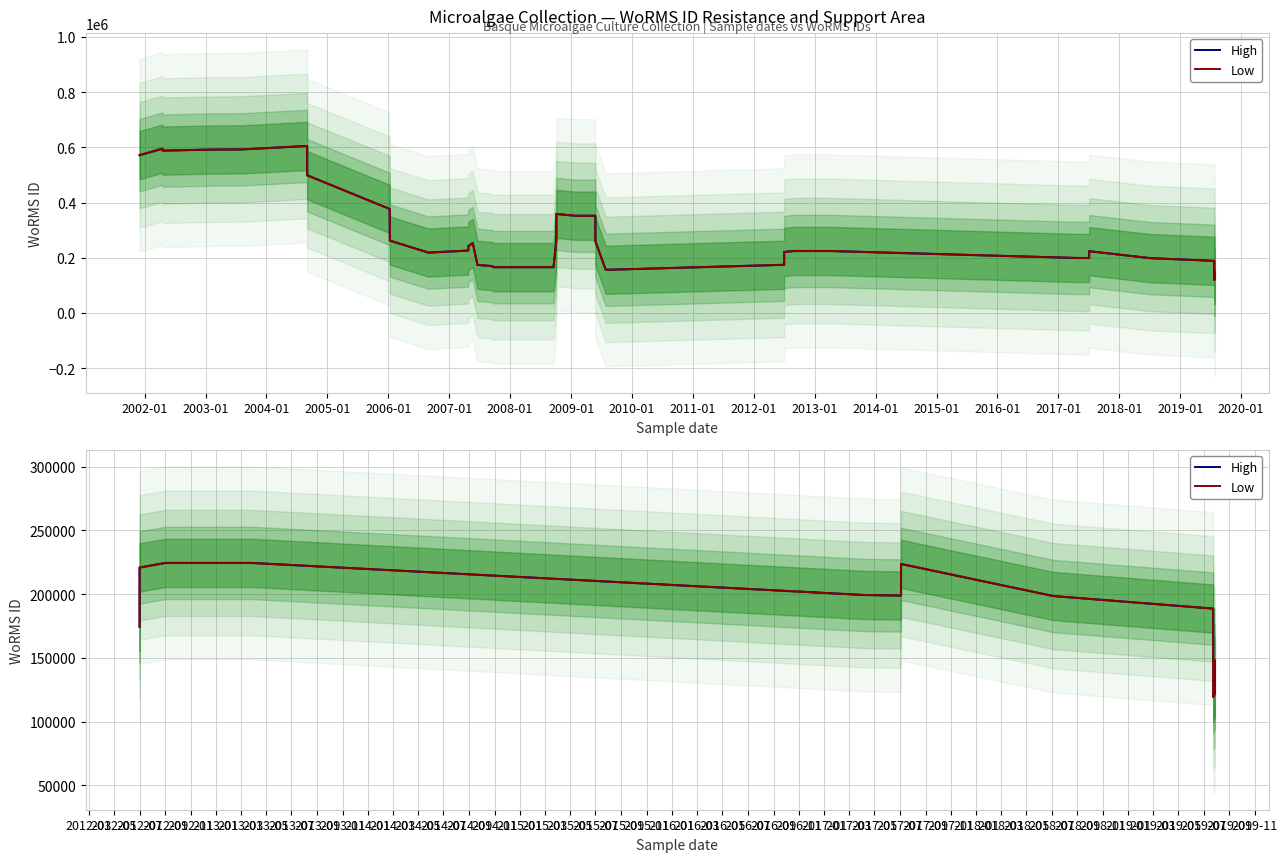

True or false: High has more than 1 interior local peaks.

False